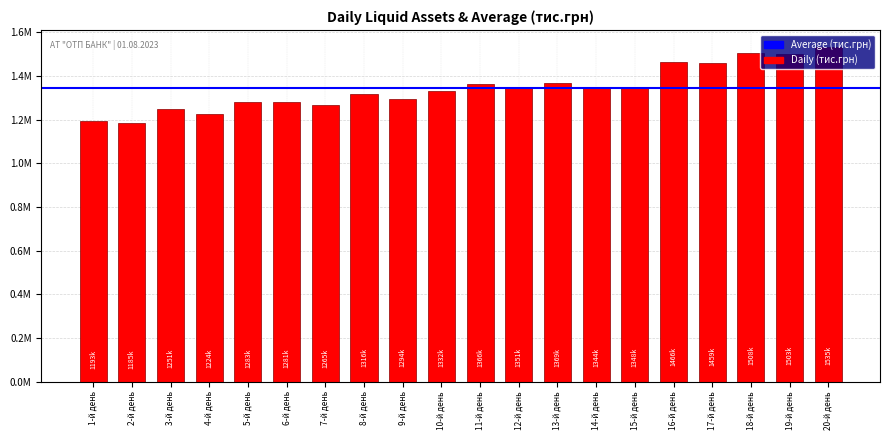

Reading right to left, transcribe all the data shown in this chart.

1534760.3	1503142.6	1507670.4	1458525.9	1466166.6	1348326.6	1343519.9	1368919.4	1351265.7	1365815.5	1331534.8	1294312.4	1315978.3	1265231.4	1281410.4	1283294.5	1224404.8	1251340.4	1185019.9	1193443.5